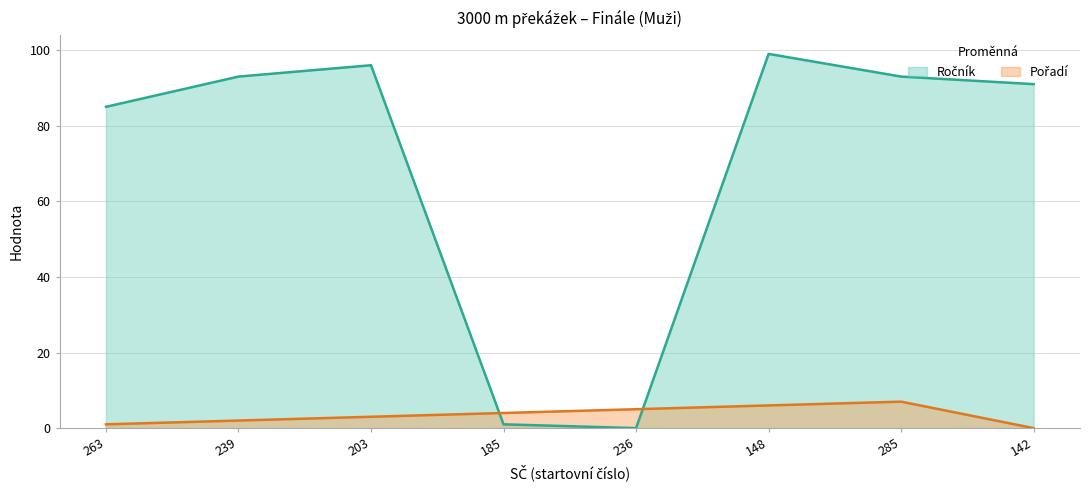

What is the average value of the Pořadí series?

4